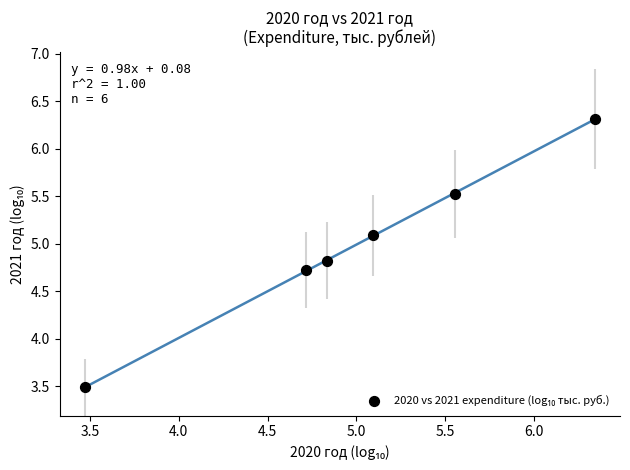

What Y value in the scatter plot is closest to 4?

3.5